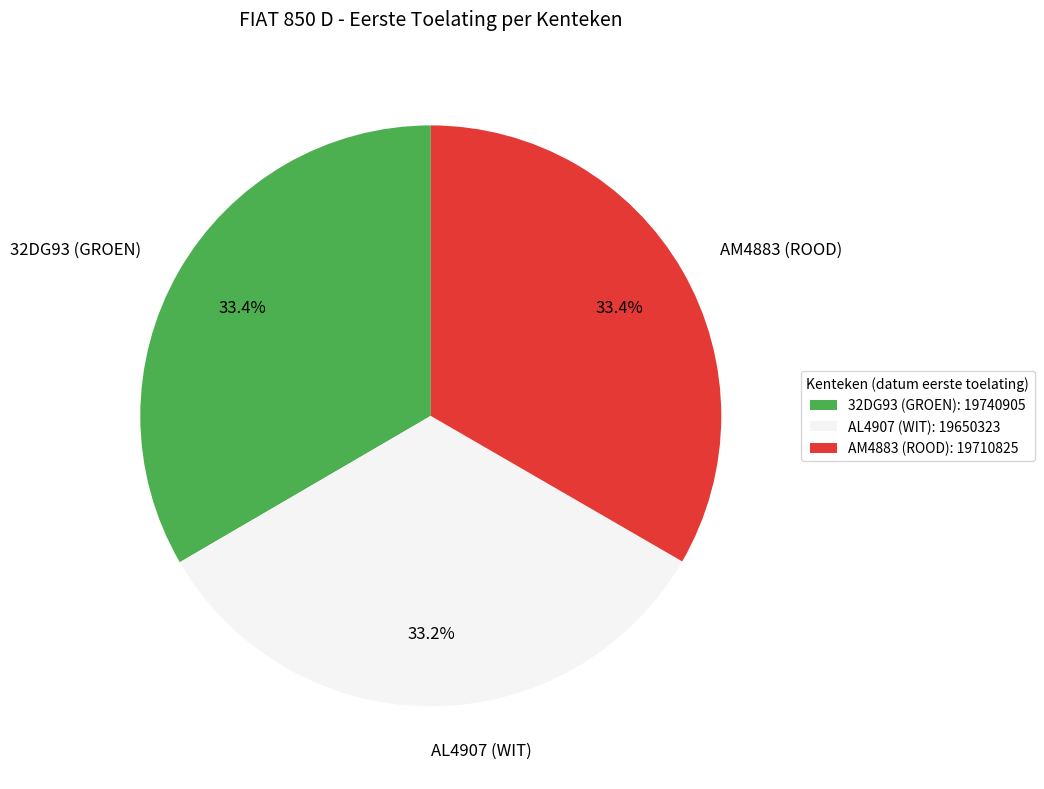

What percentage is NOT represented by AM4883 (ROOD)?

66.6%